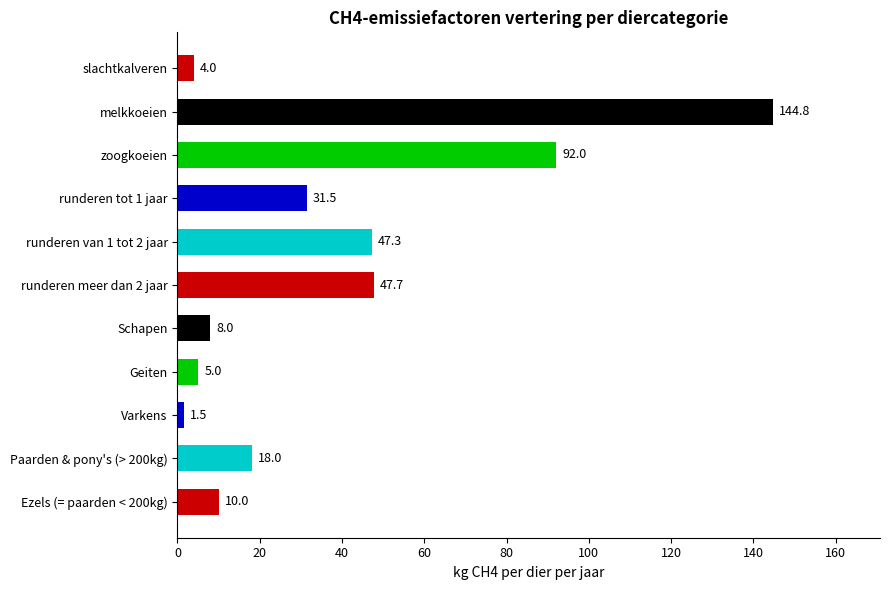

What is the label of the 1st bar from the bottom?

Ezels (= paarden < 200kg)